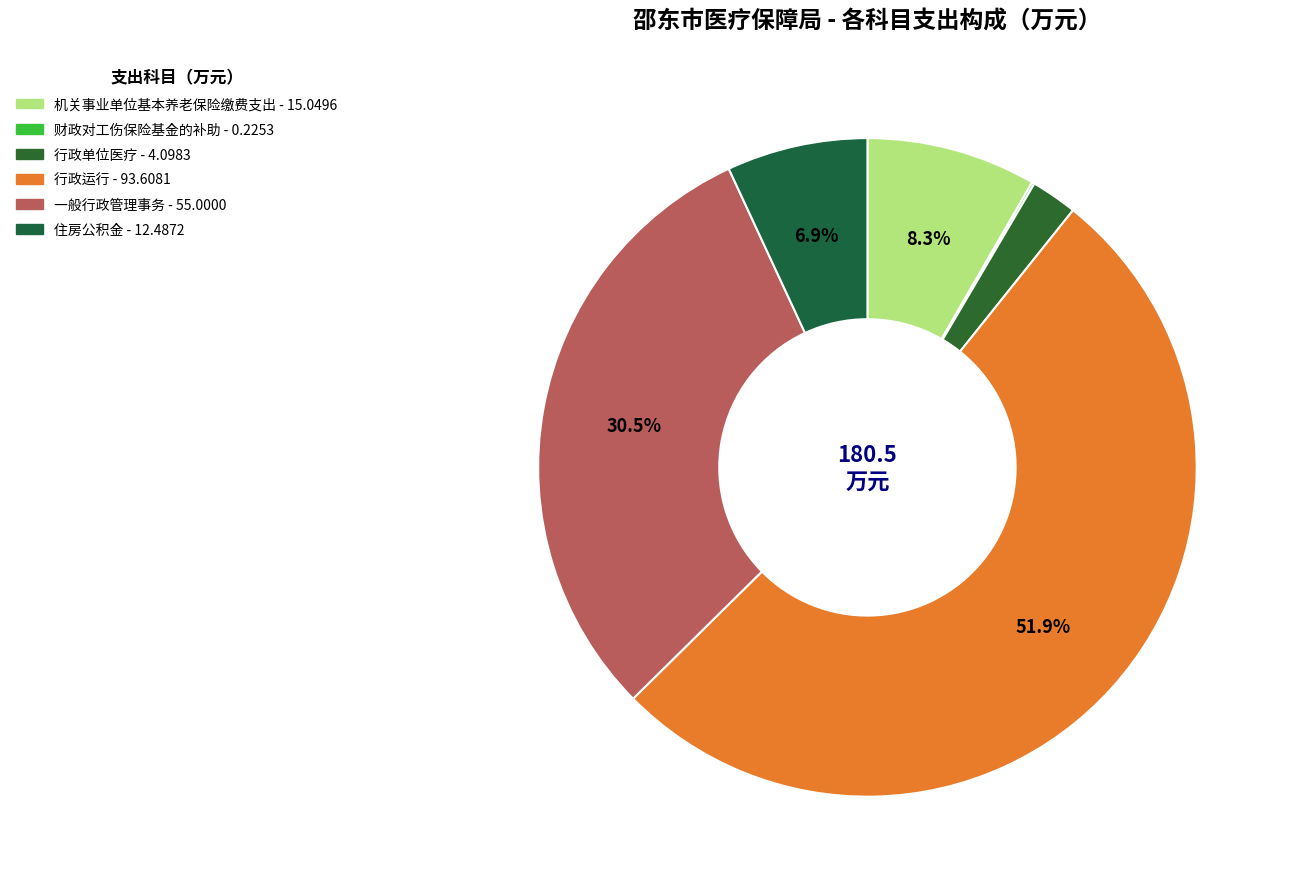

True or false: 行政运行 accounts for 45% of the total.

False